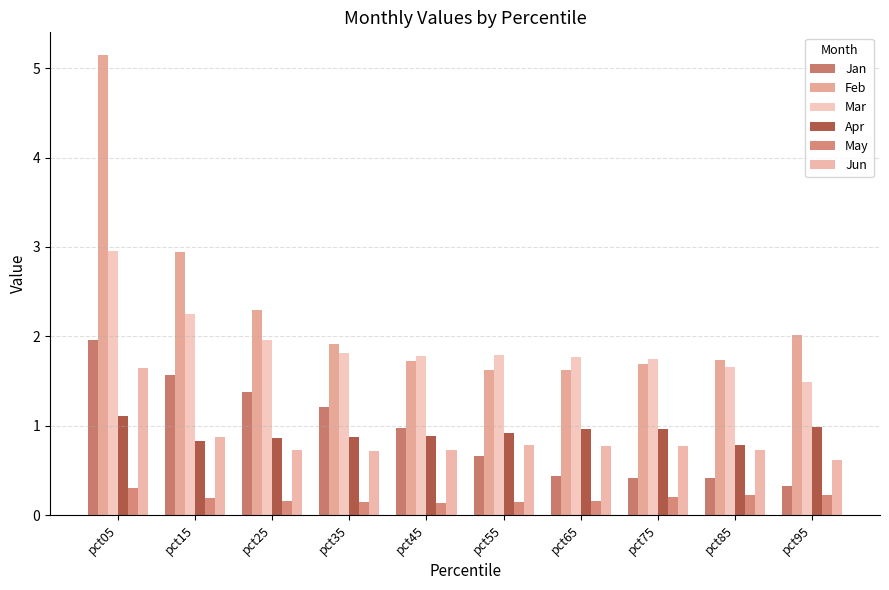

What is the difference between the highest and lowest values at pct75?

1.5